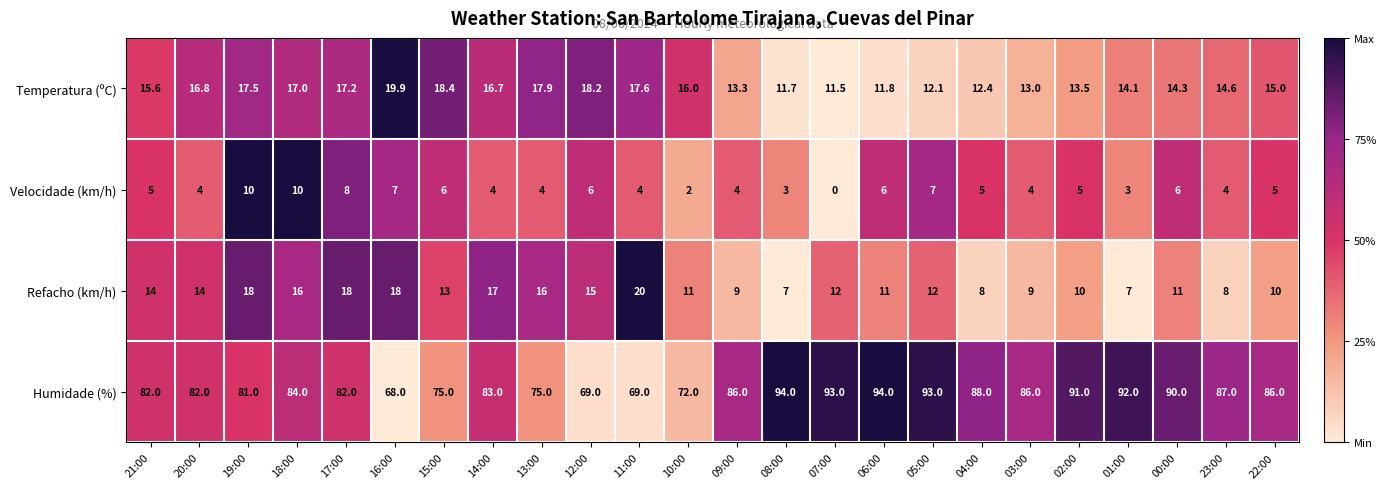

What is the spread (max minus min) of values at 17:00?

74.0